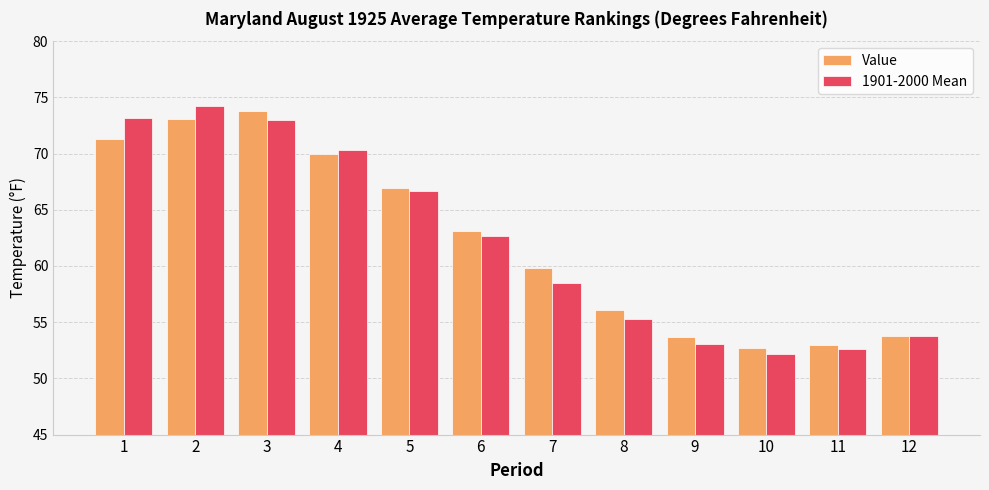

True or false: 1901-2000 Mean has a value of 28.9 at 6.

False